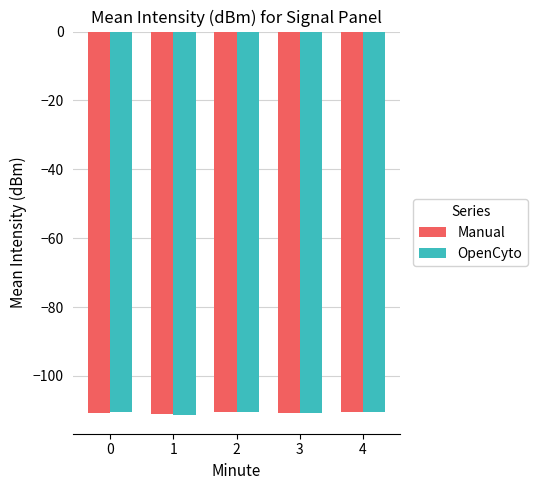

What is the difference between the maximum and minimum values in the Manual series?

0.6